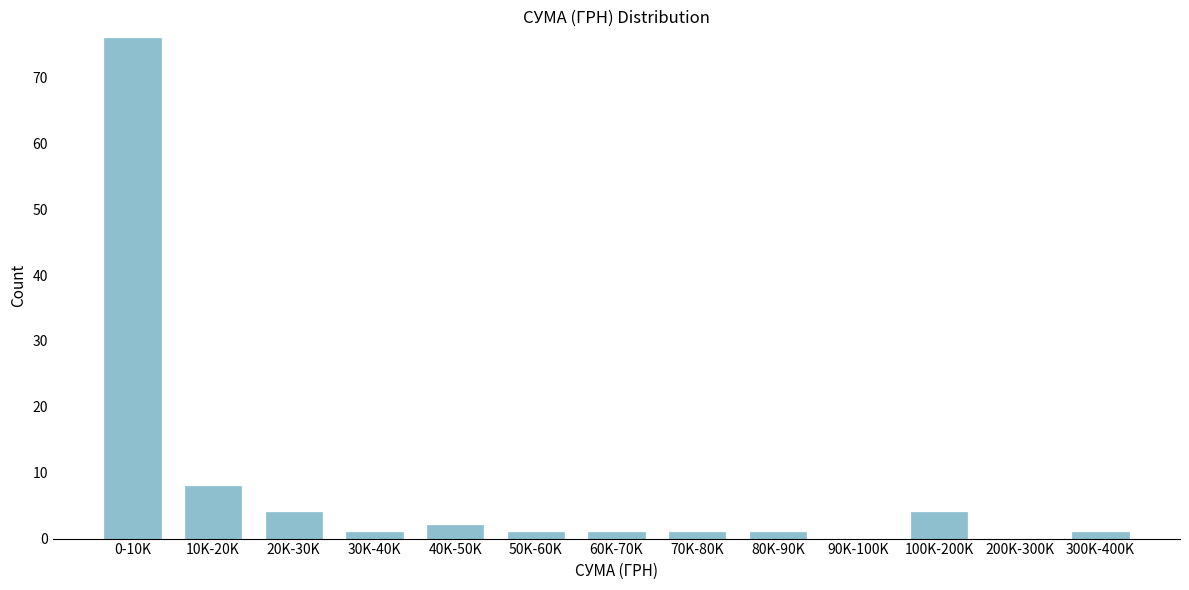

Reading right to left, list all the values displayed in this chart.

300K-400K=1	200K-300K=0	100K-200K=4	90K-100K=0	80K-90K=1	70K-80K=1	60K-70K=1	50K-60K=1	40K-50K=2	30K-40K=1	20K-30K=4	10K-20K=8	0-10K=76